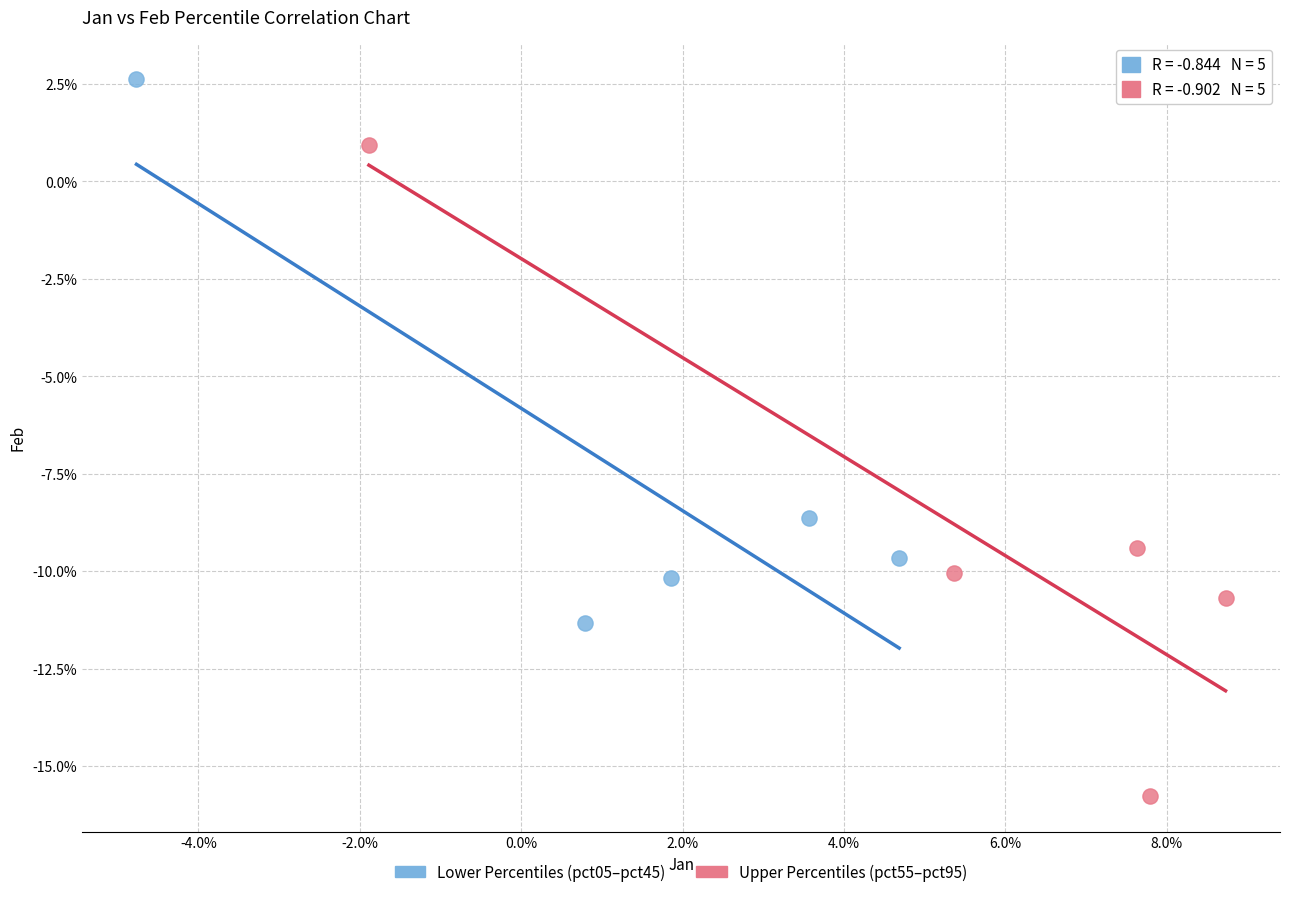

What are all the series names shown in the legend?

Lower Percentiles (pct05–pct45), Upper Percentiles (pct55–pct95)